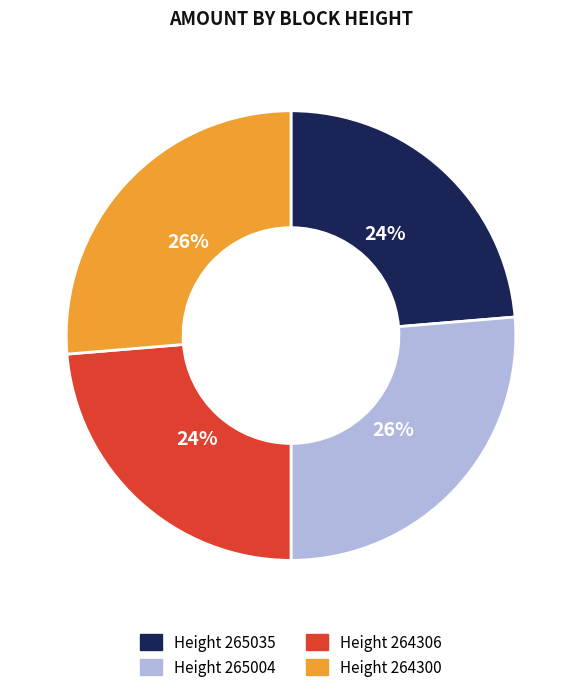

To the nearest percent, what is the average slice percentage?

25%